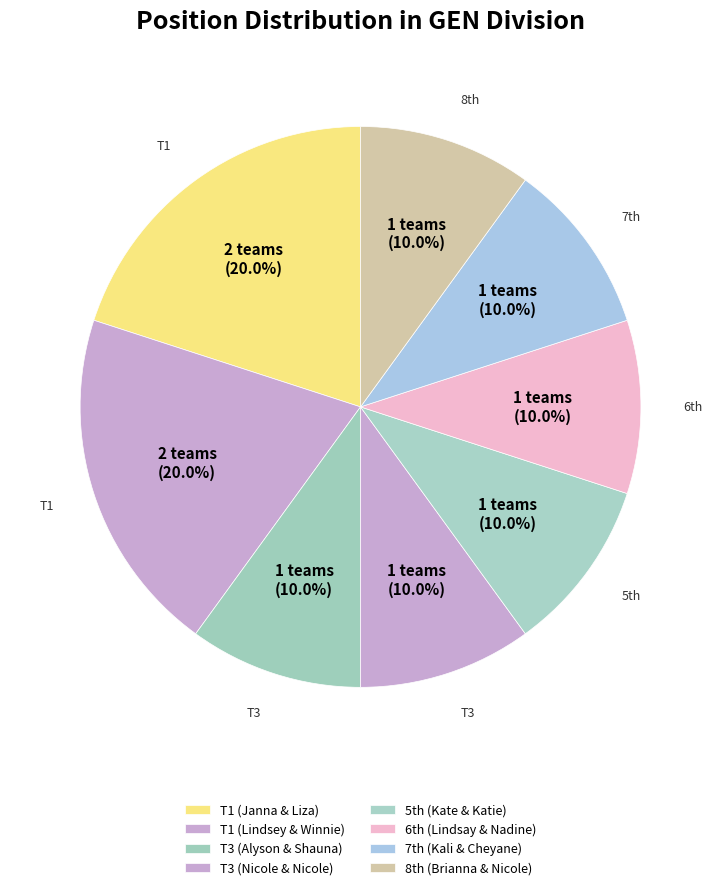

How many slices are in this pie chart?

8